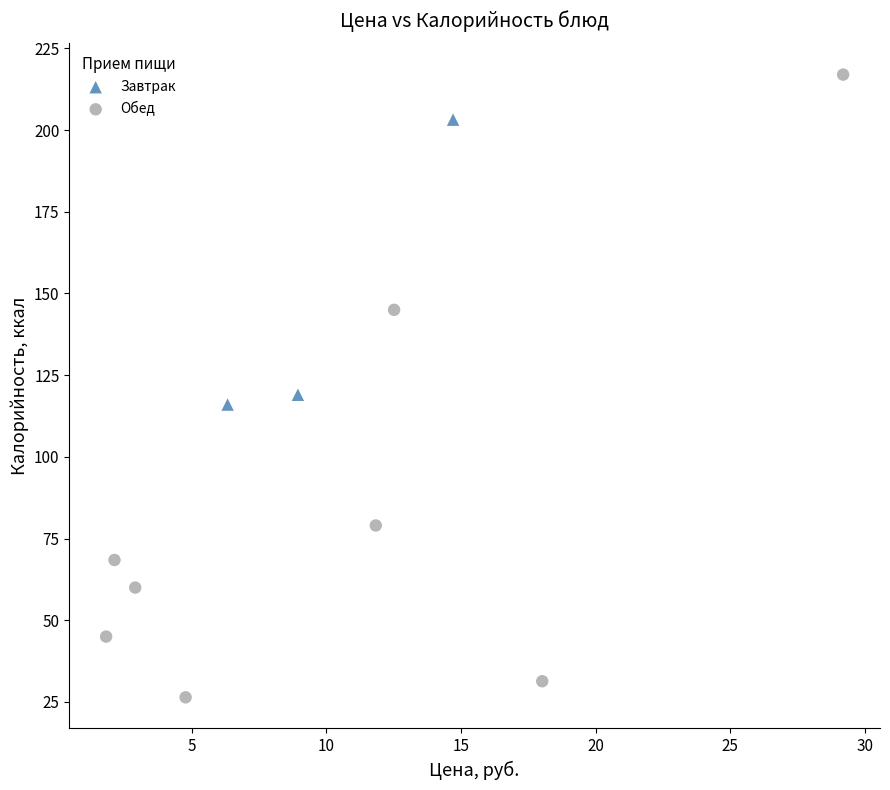

Which series reaches the maximum Y coordinate?

Обед